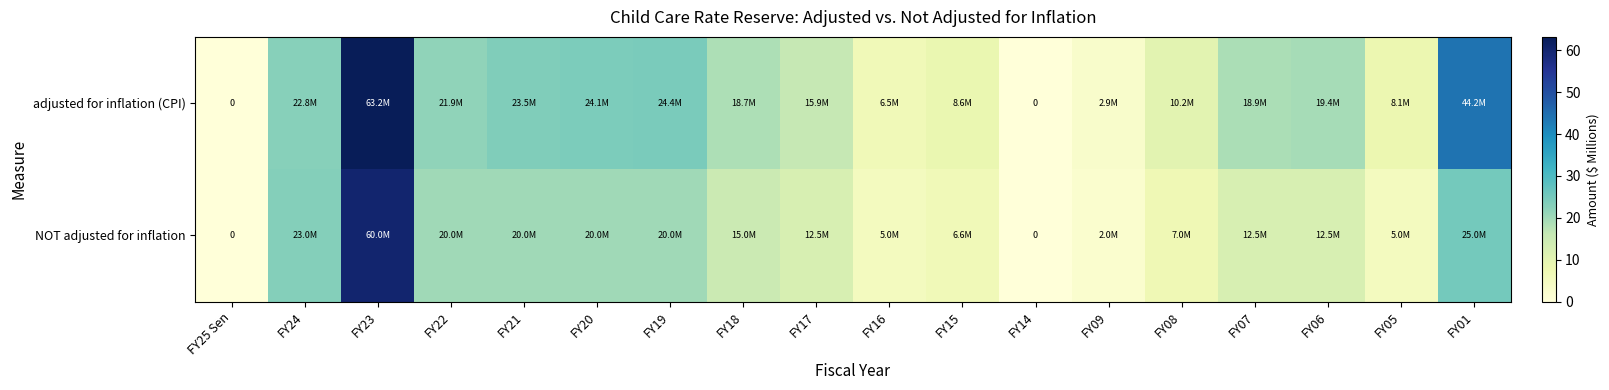

At which label does NOT adjusted for inflation first exceed 12?

FY24